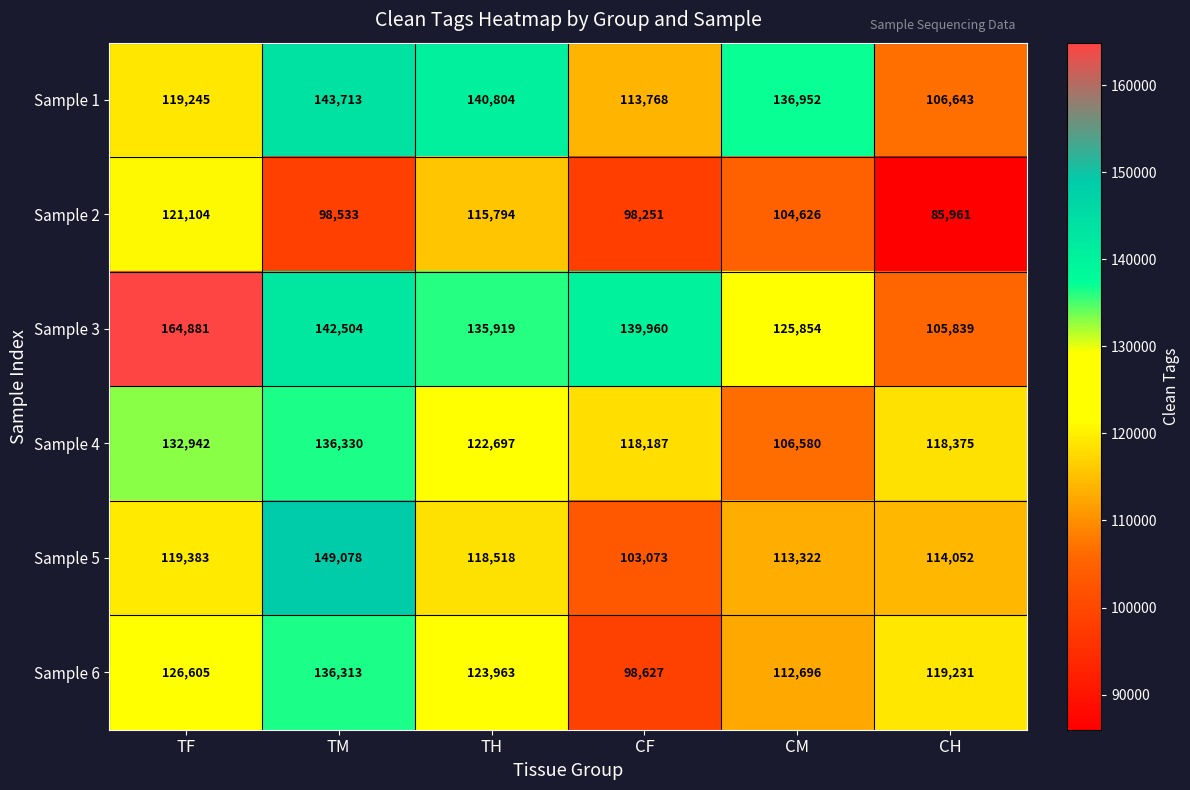

At how many categories does at least one series exceed 152450?

1